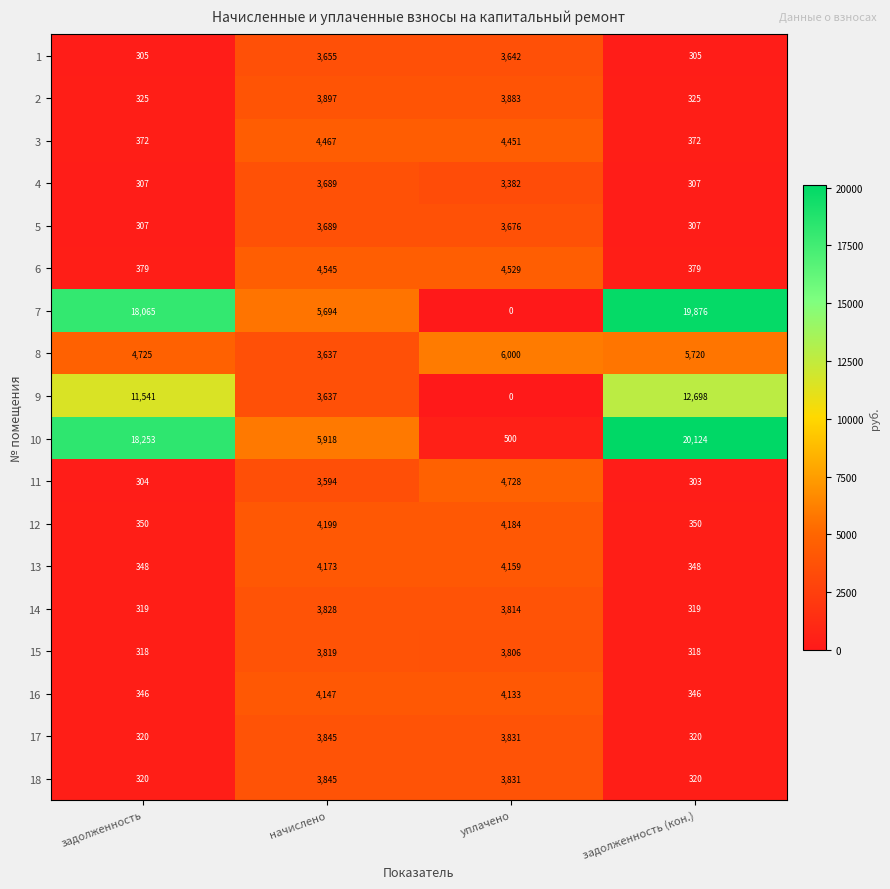

Which series has the largest total across all categories?

10